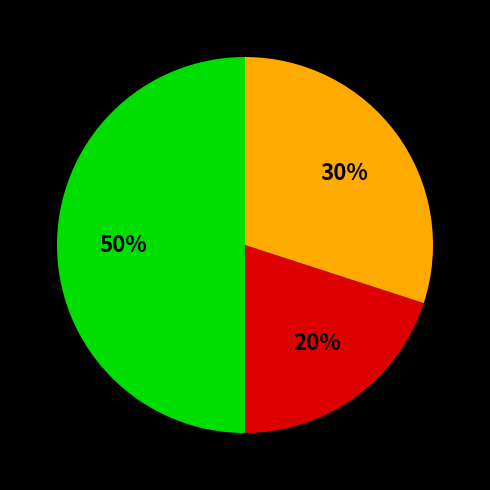

How many segments does this pie chart have?

3